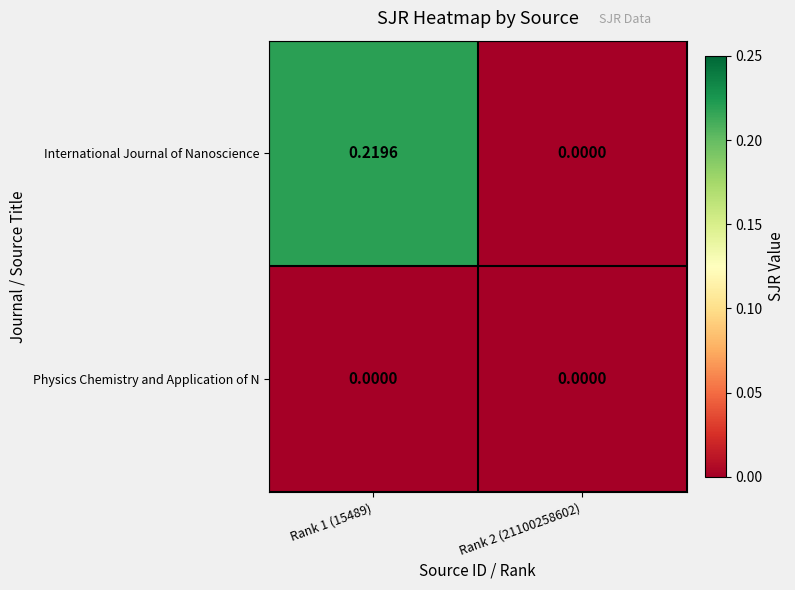

Rank the series by their average value, from lowest to highest.

Physics Chemistry and Application of N, International Journal of Nanoscience